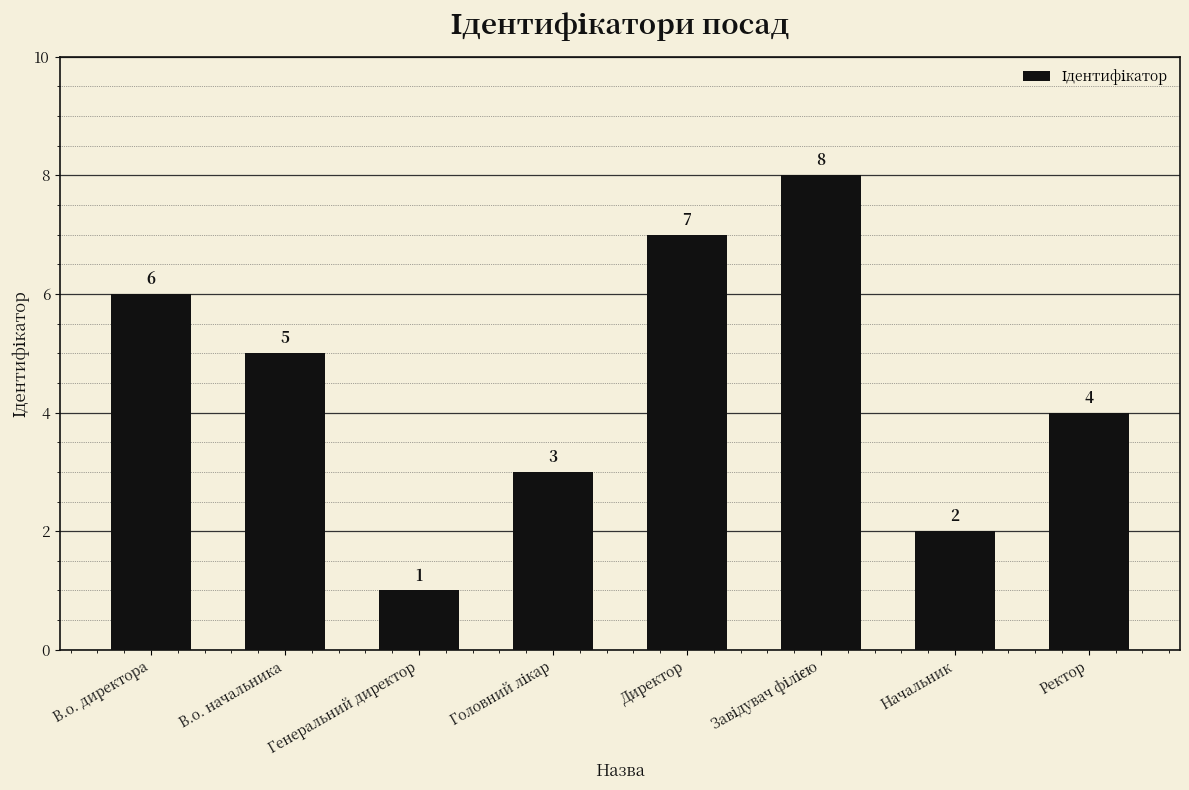

What is the greatest value displayed?

8